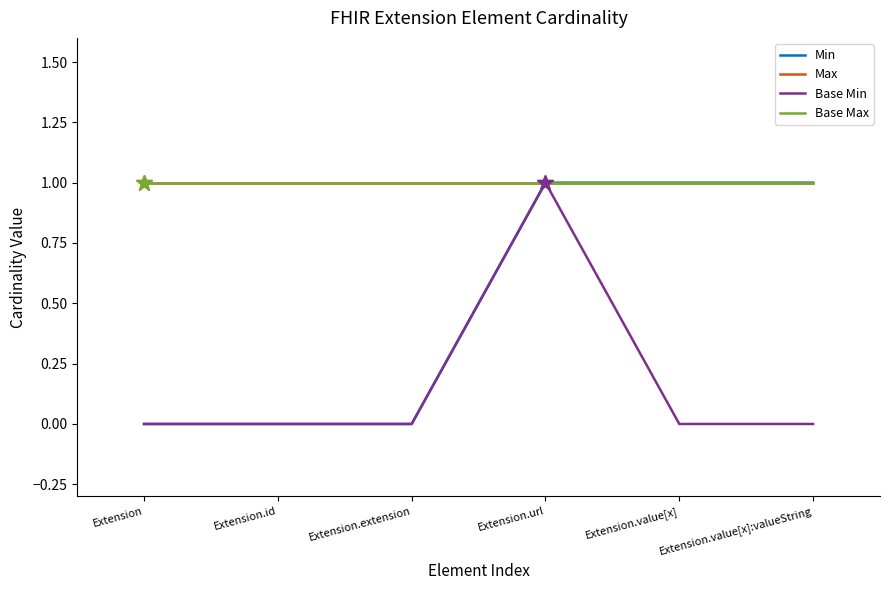

At how many categories does at least one series exceed 0?

6